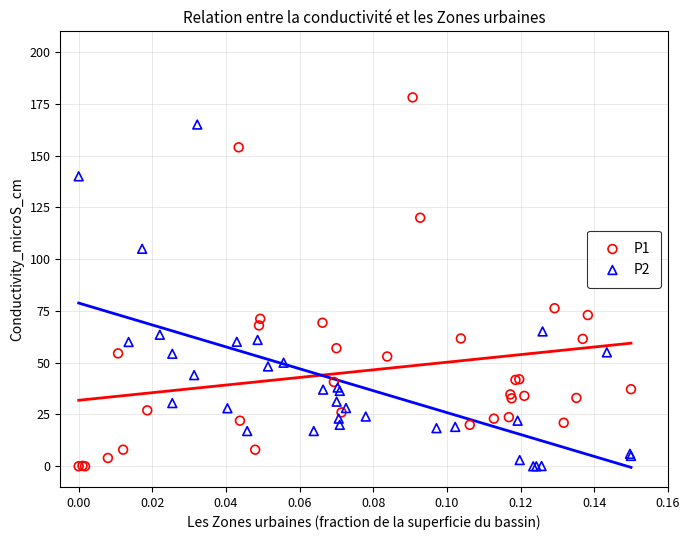

Which series contains the highest Y value?

P1